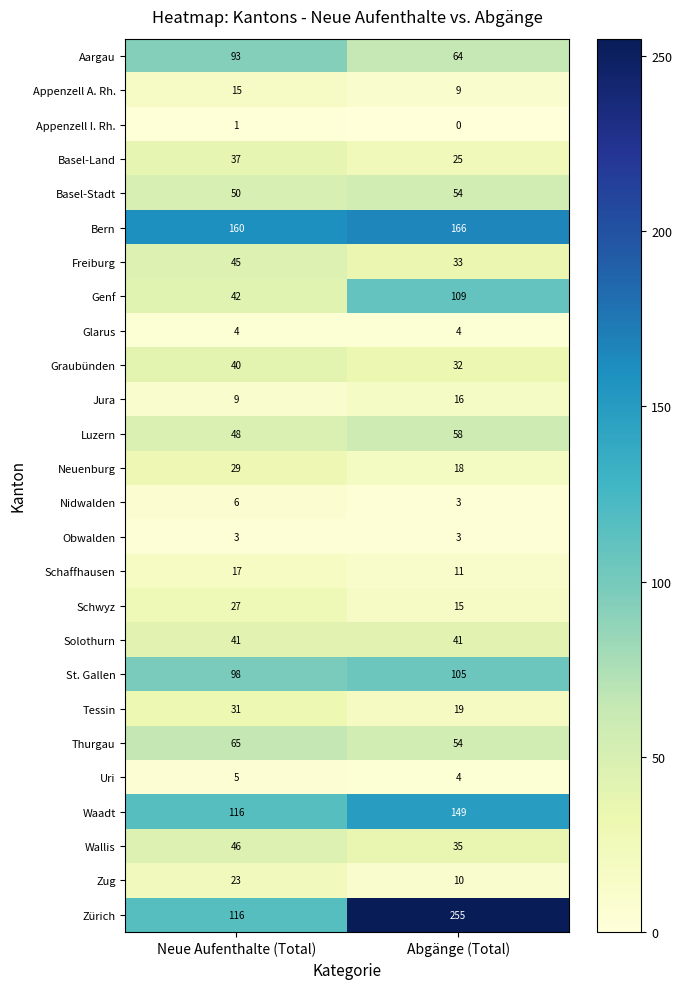

What is the difference between the highest and lowest values at Abgänge (Total)?

255